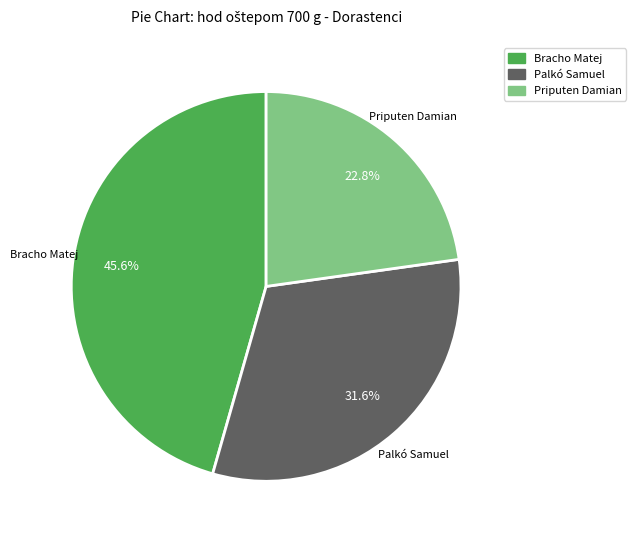

To the nearest percent, what percentage of the pie is Bracho Matej?

46%